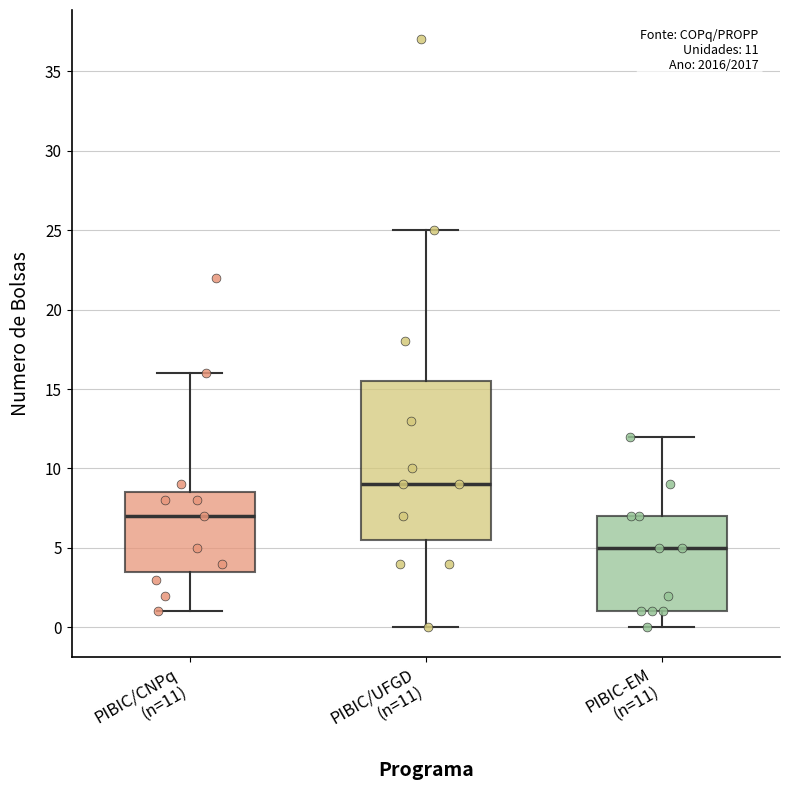

Which box has the highest median line?

PIBIC/UFGD (n=11)